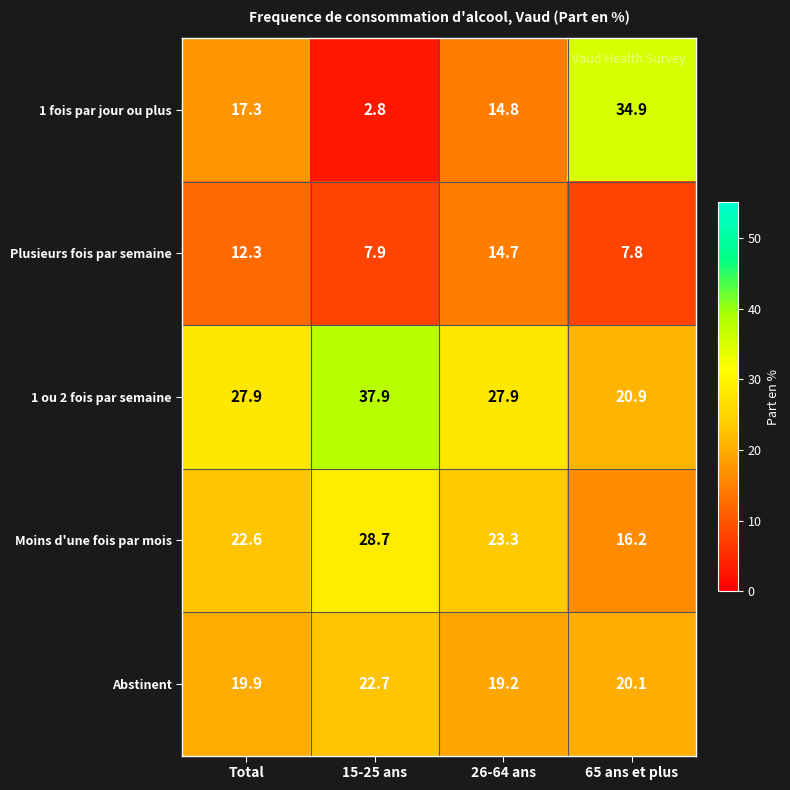

At how many categories does at least one series exceed 4?

4